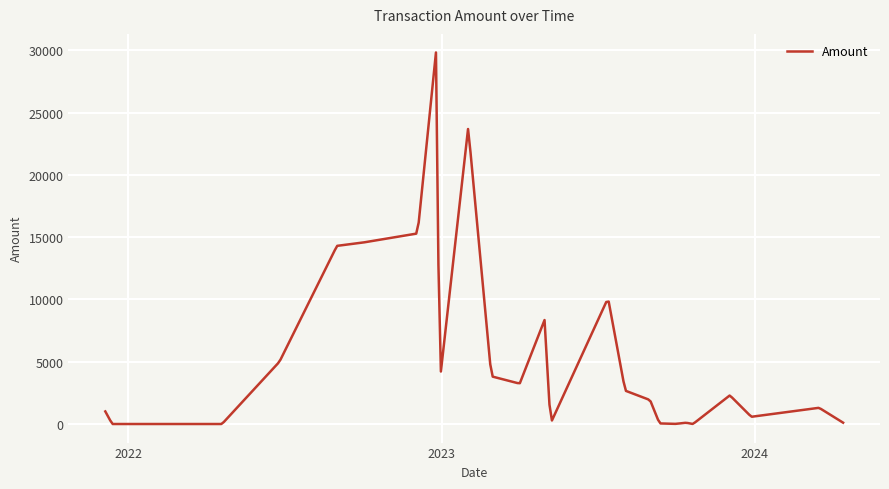

What is the difference between the maximum and minimum values?

29827.0